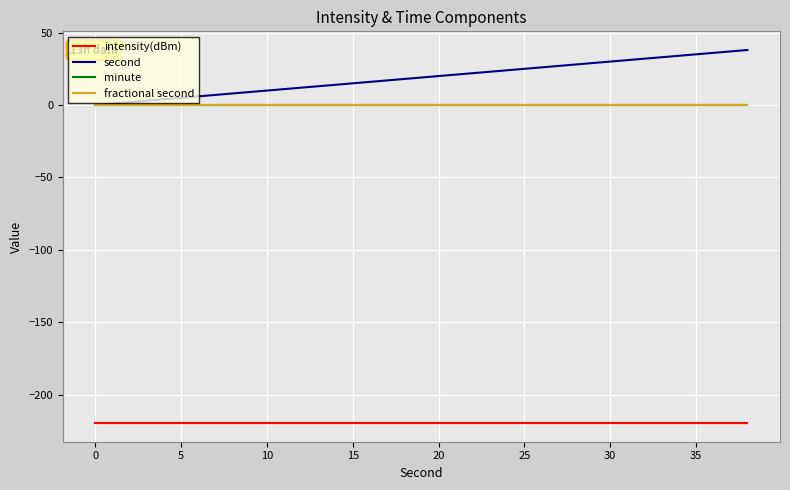

Is this an area chart (filled region under the line)?

No